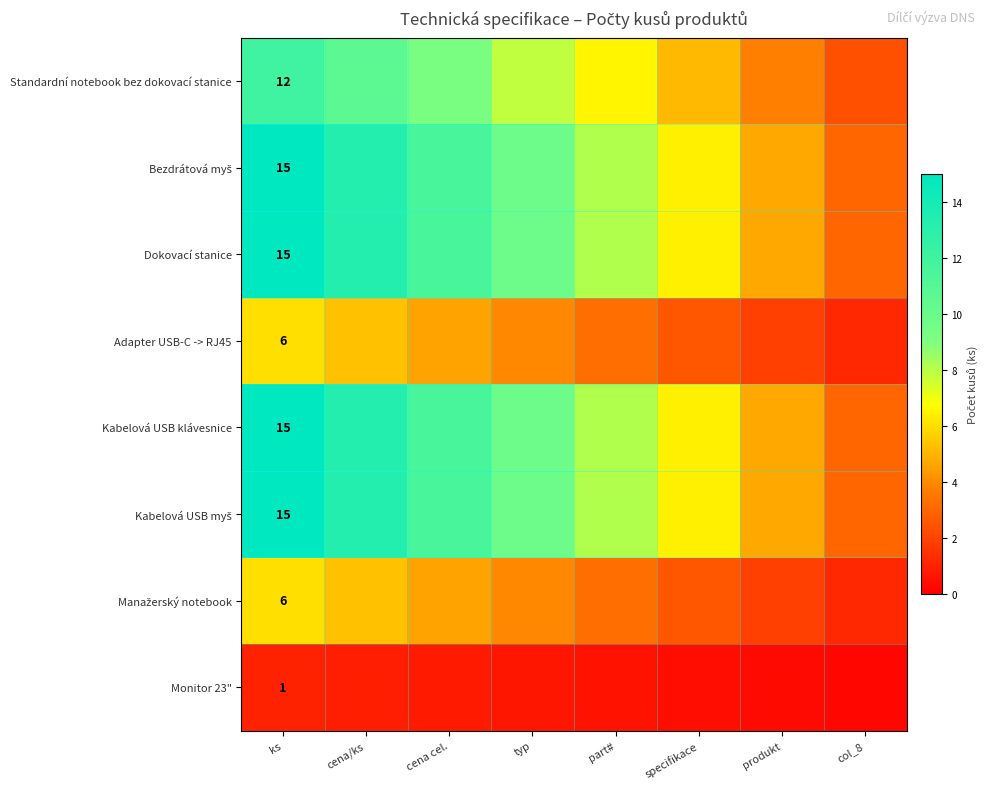

Which category has the lowest value across all series?

col_8